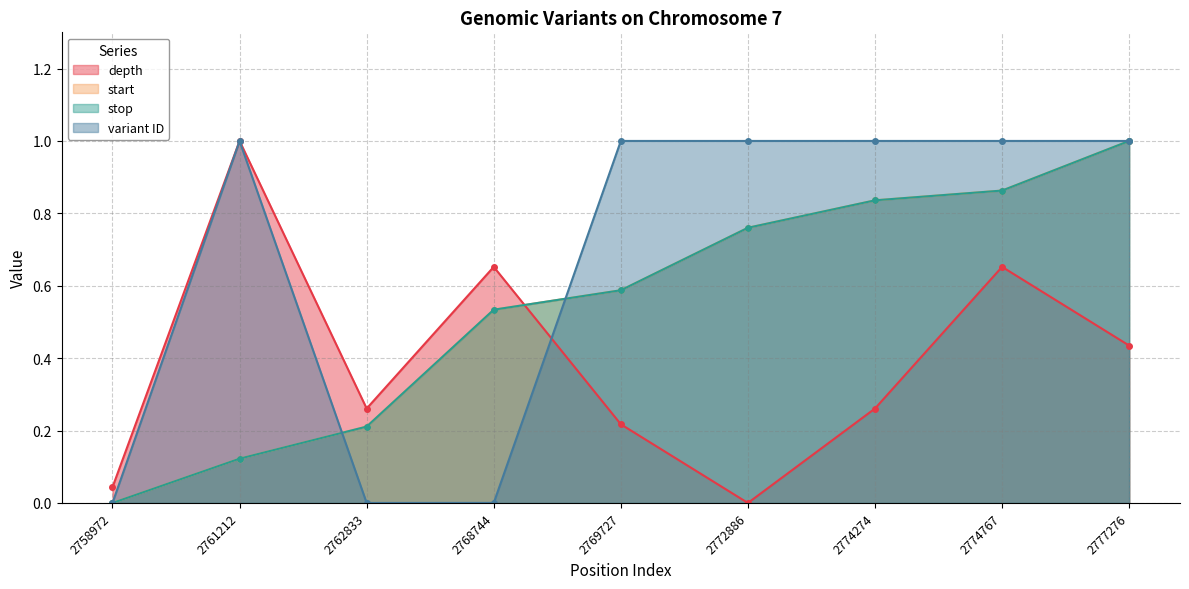

How many start values are between 0 and 1?

9